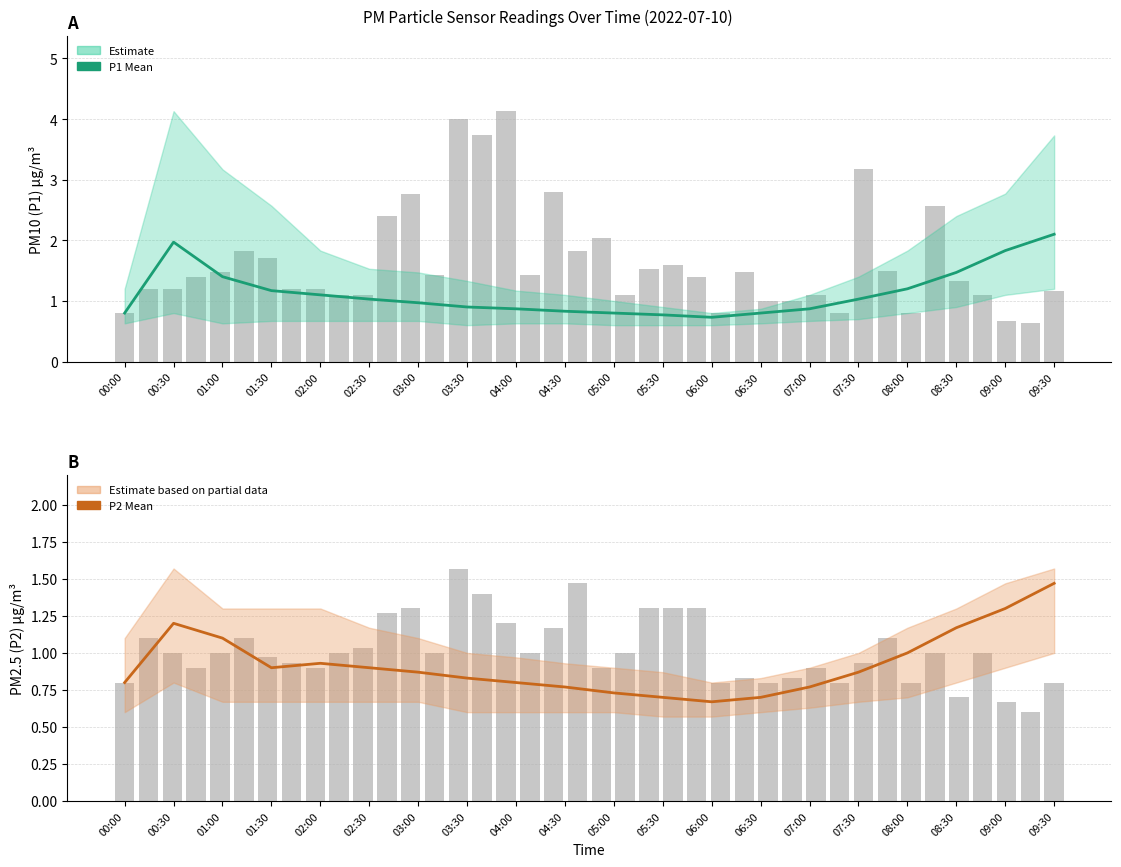

Does the chart contain any negative values?

No